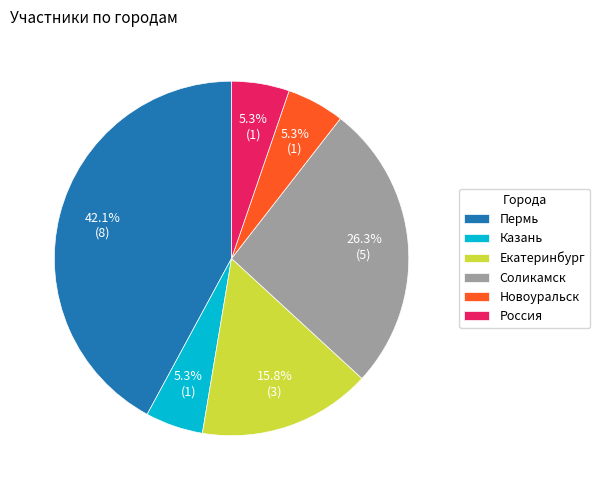

Is there a majority slice in this chart?

No